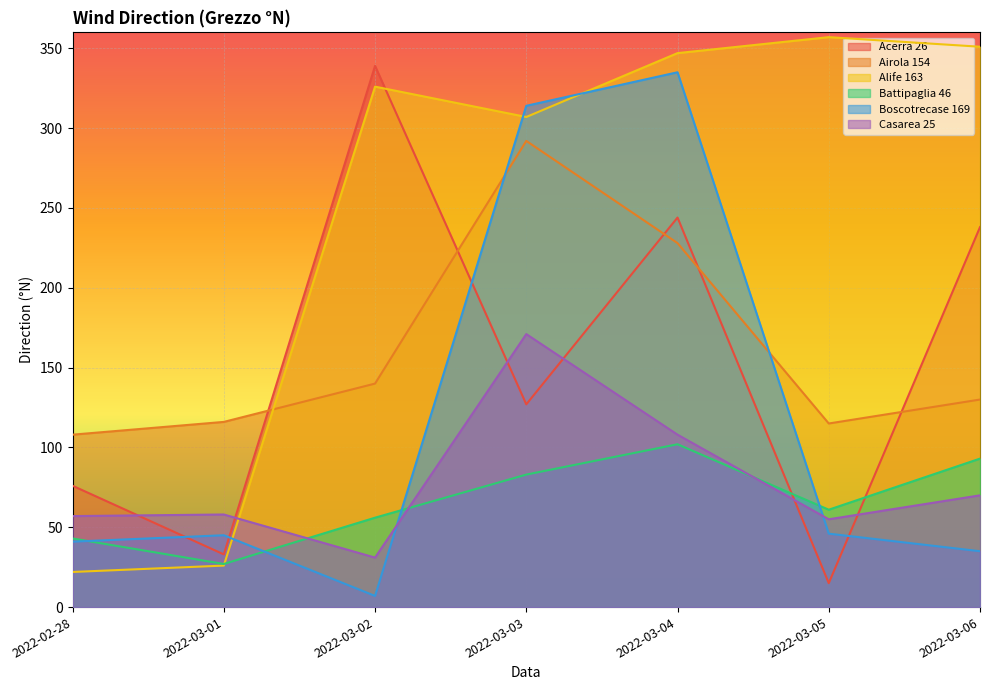

What is the sum of the Airola 154 values at 2022-03-01 and 2022-03-06?

246